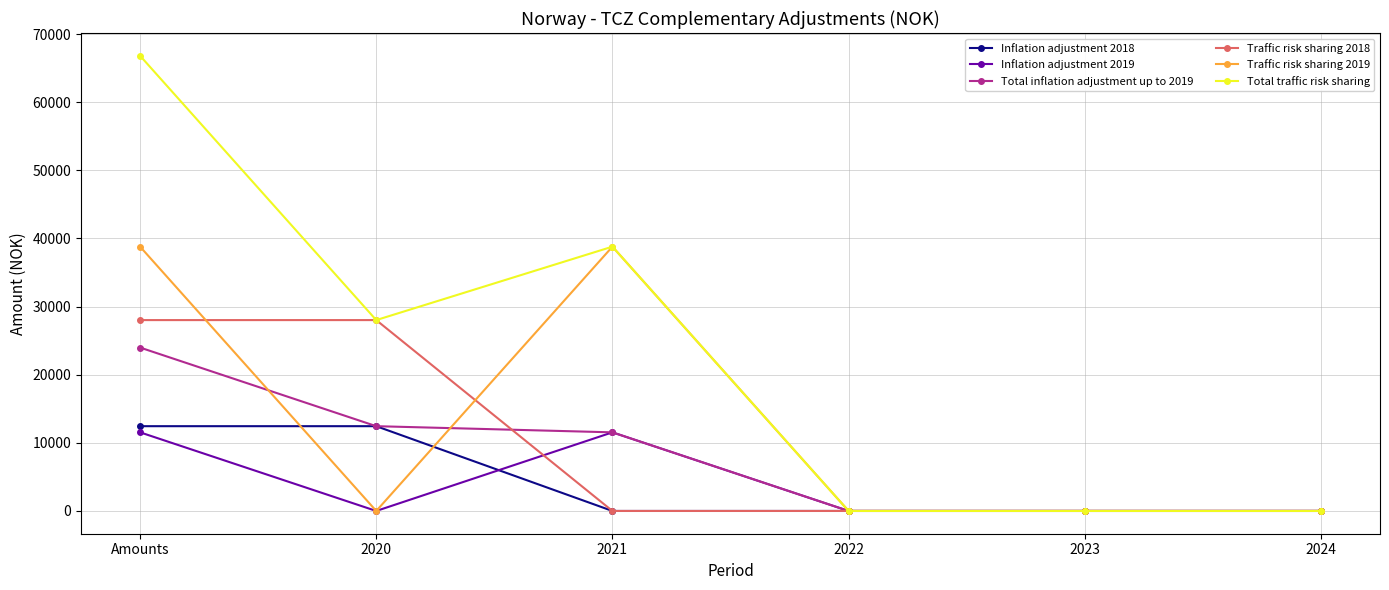

True or false: Inflation adjustment 2019 has more than 0 points higher than both neighbors.

True